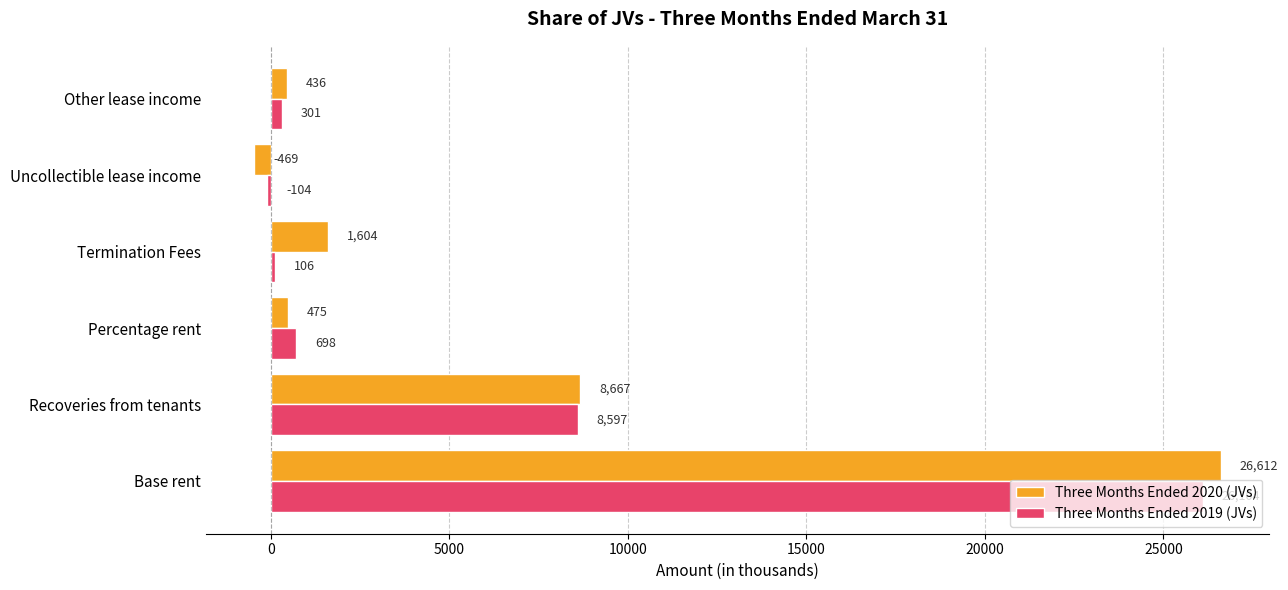

What is the difference between the second highest and second lowest values in the Three Months Ended 2019 (JVs) series?

8491